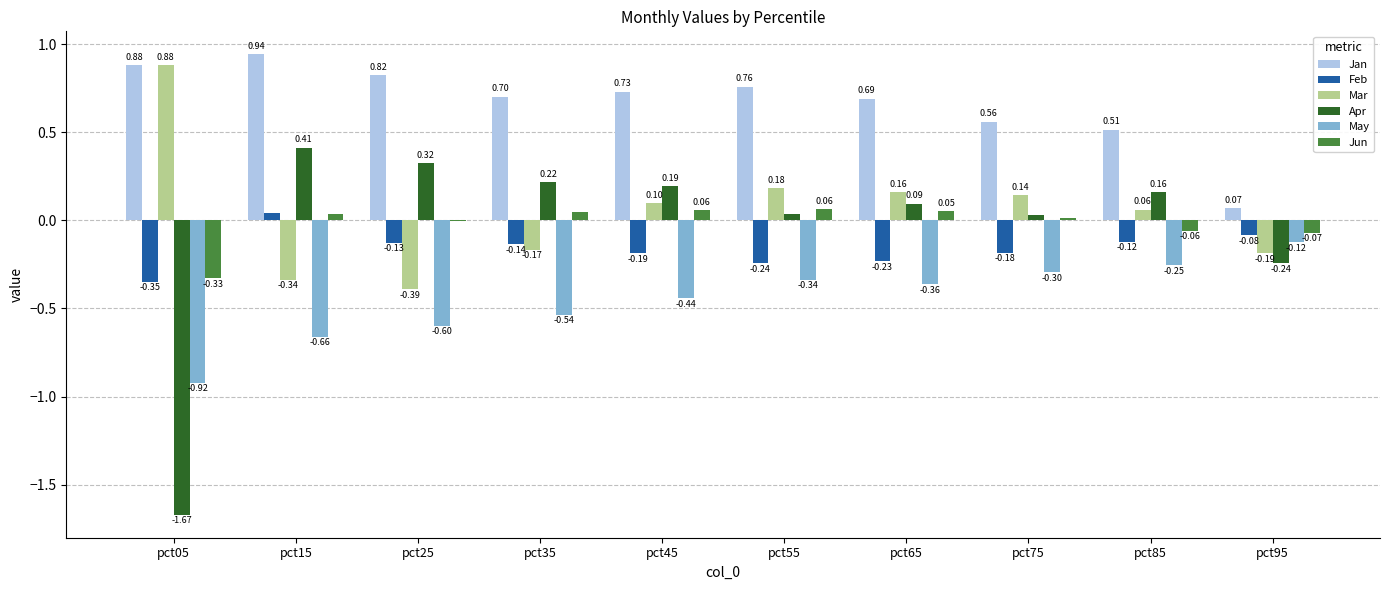

Between pct05 and pct75, which series saw the biggest shift?

Apr